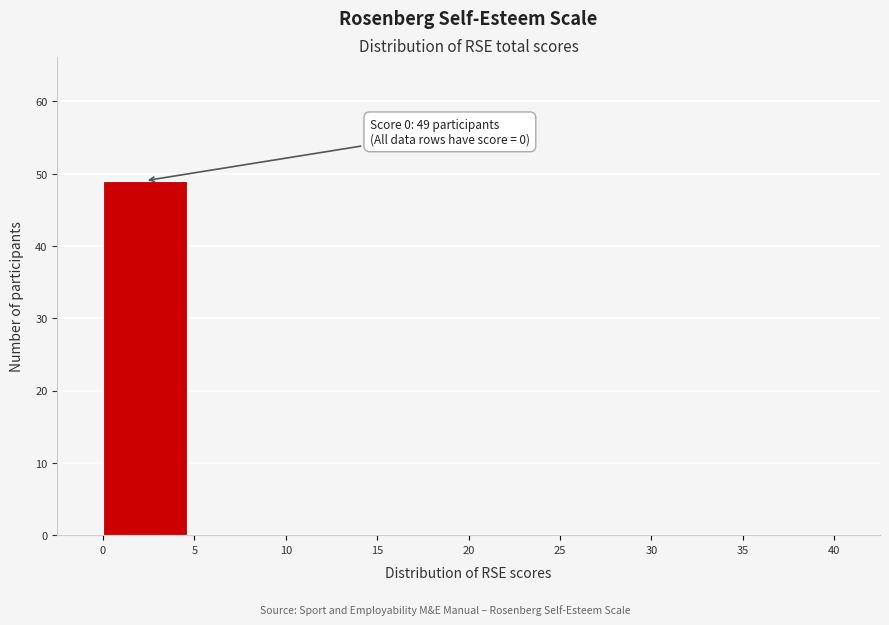

Reading right to left, what are all the values shown in this chart?

35=0	30=0	25=0	20=0	15=0	10=0	5=0	0=49